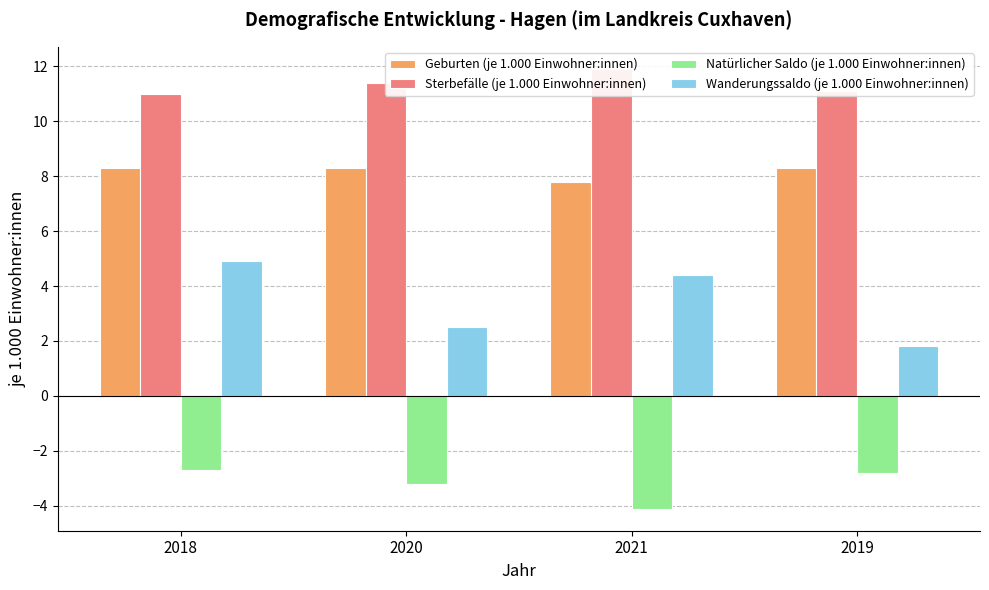

How many categories are shown in the chart?

4